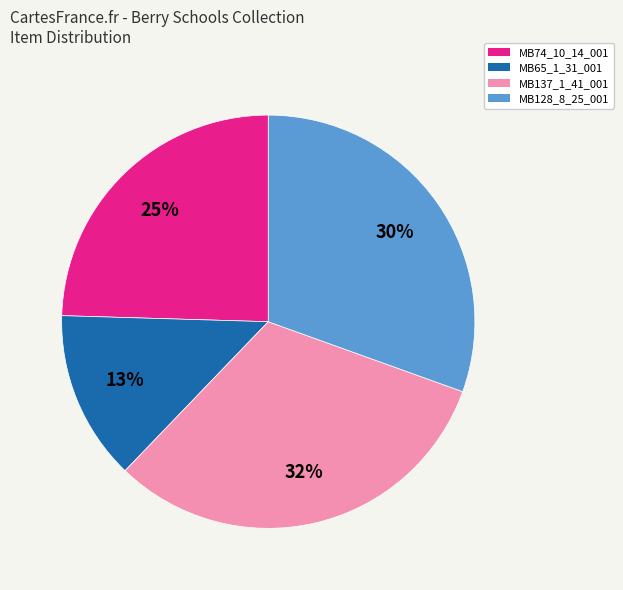

What is the ratio of the value at MB65_1_31_001 to the value at MB128_8_25_001?

0.4